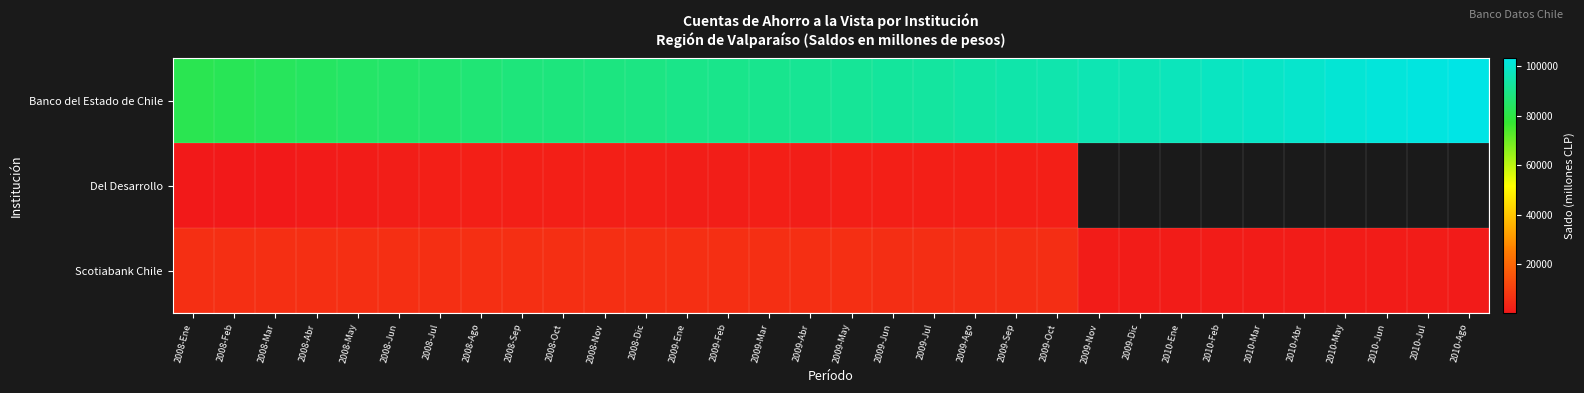

Is it true that Scotiabank Chile equals 5960.0 at 2009-Feb?

True